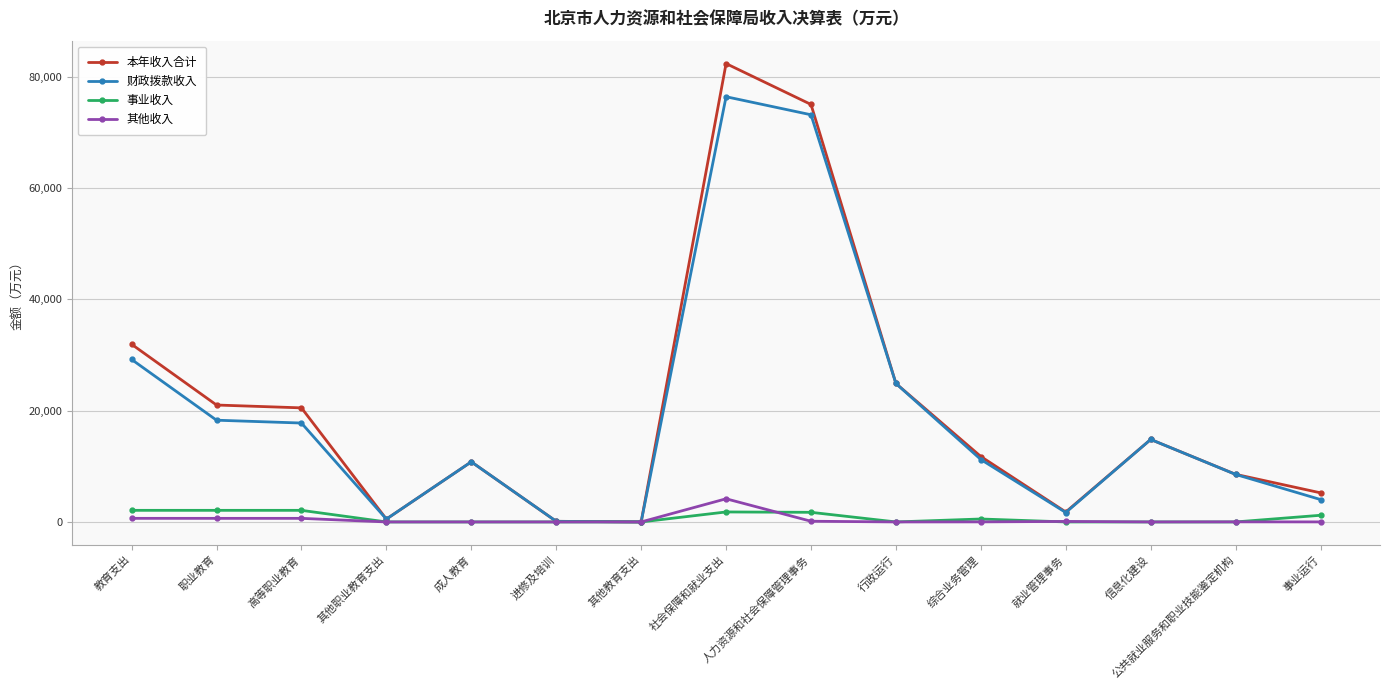

What is the approximate value of 财政拨款收入 at 其他教育支出?

3.0